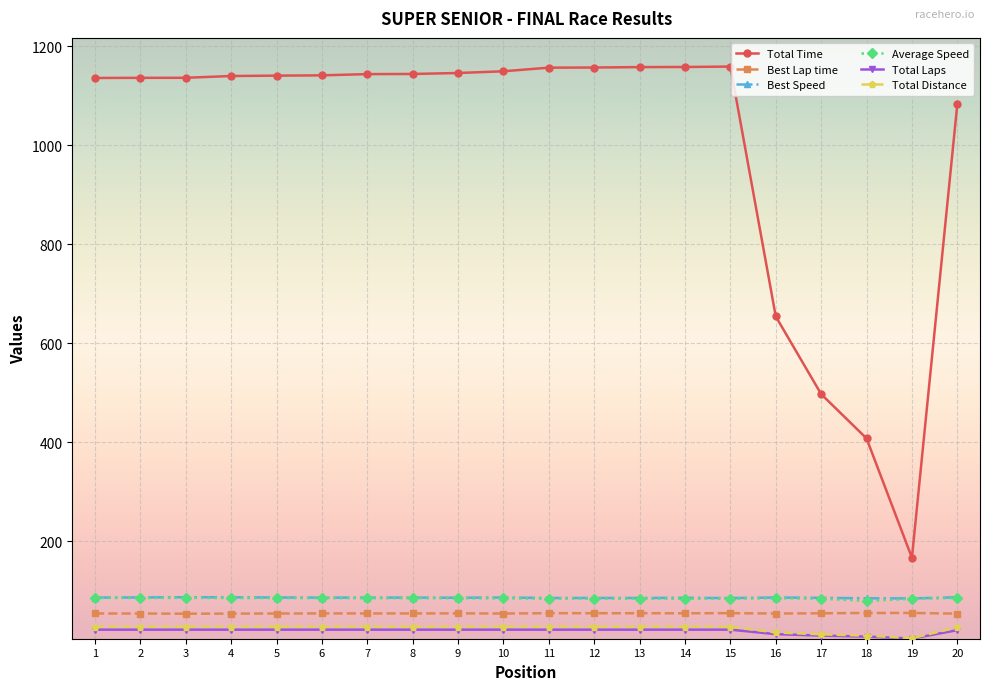

True or false: Best Speed and Total Laps intersect in this chart.

False